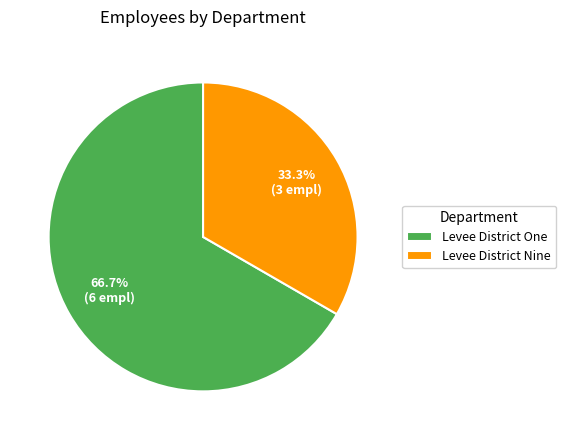

To the nearest percent, what is the combined percentage of Levee District One and Levee District Nine?

100%